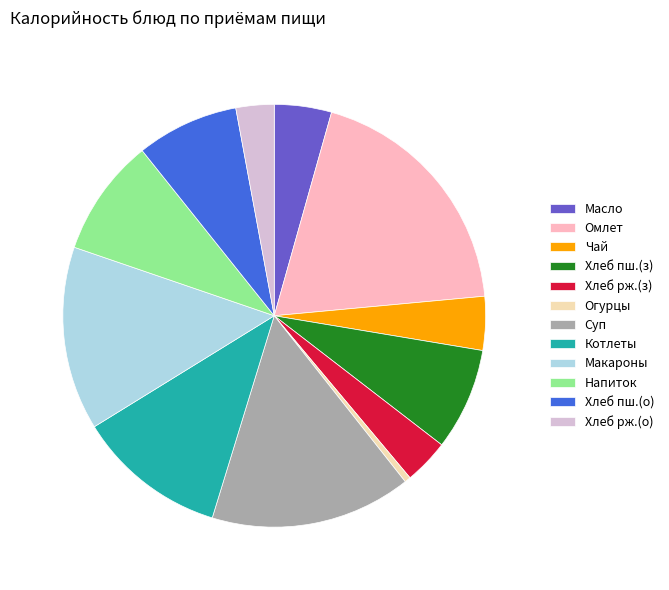

Does Чай account for over 50% of the chart?

No